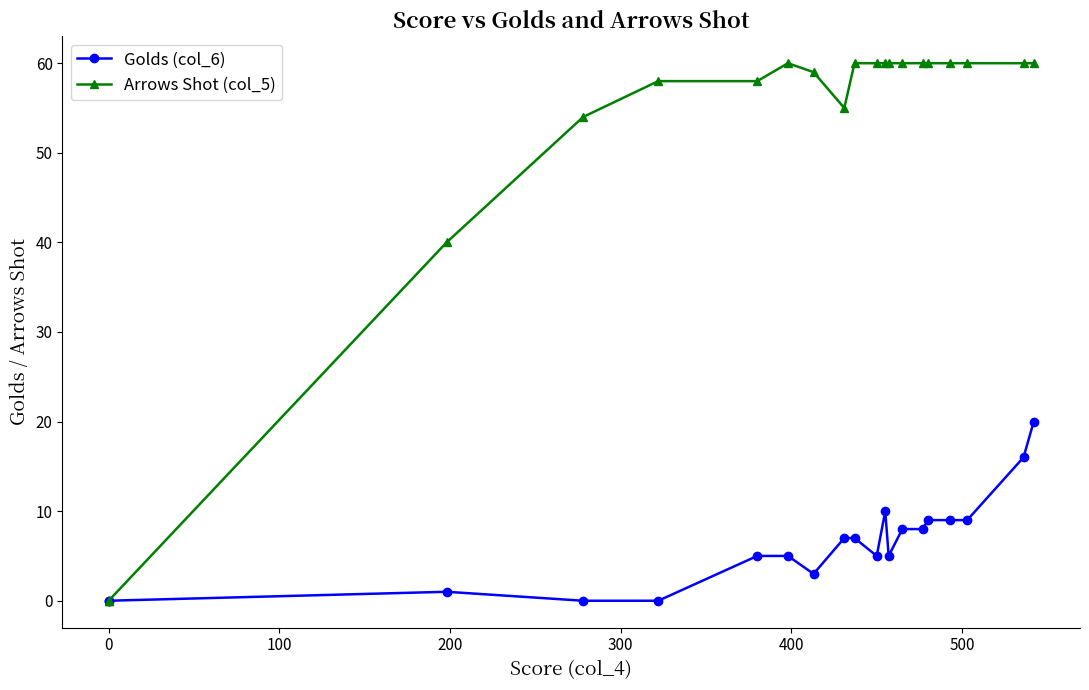

What are all the series names shown in the legend?

Golds (col_6), Arrows Shot (col_5)